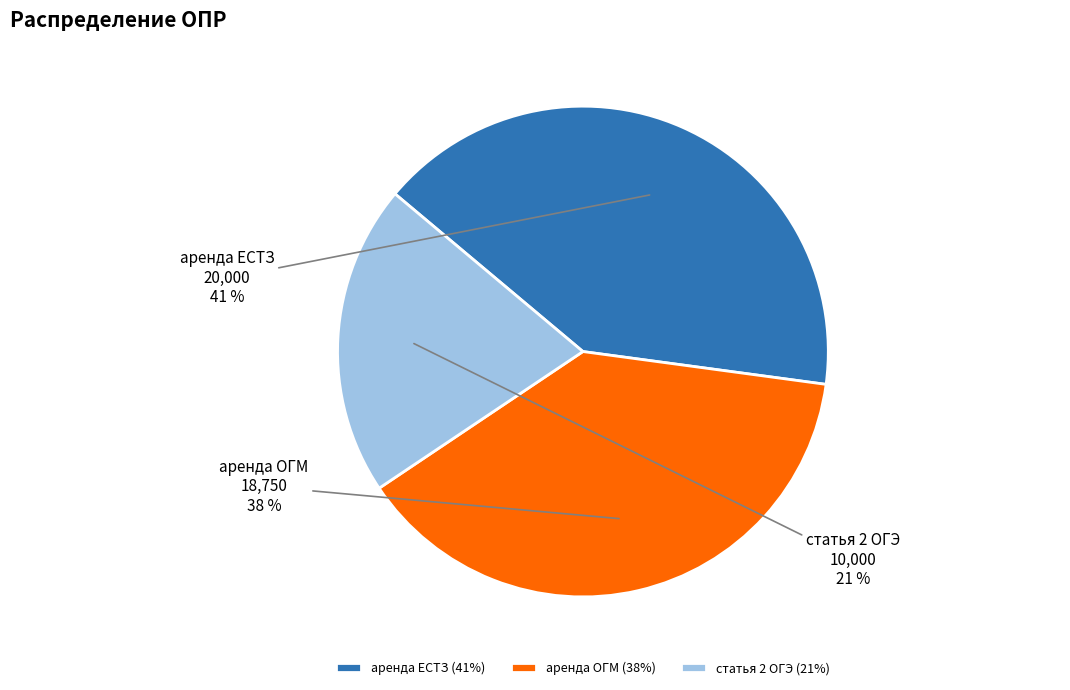

To the nearest percent, what is the average slice percentage?

33%